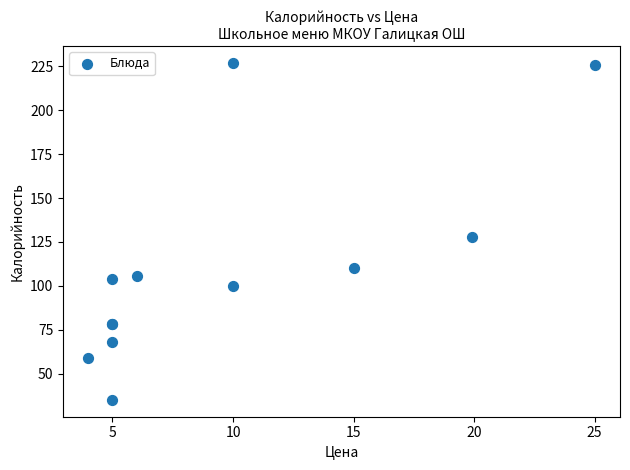

What Y value in the scatter plot is closest to 131?

128.0